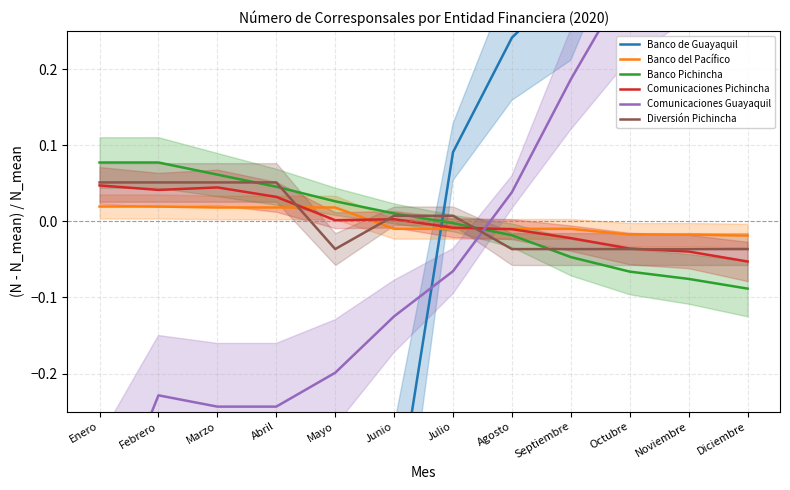

Reading right to left, extract all data points from this chart.

Banco de Guayaquil: Diciembre=1.4	Noviembre=0.9	Octubre=0.6	Septiembre=0.3	Agosto=0.2	Julio=0.1	Junio=-0.4	Mayo=-0.5	Abril=-0.6	Marzo=-0.6	Febrero=-0.6	Enero=-0.7
Banco del Pacífico: Diciembre=-0.0	Noviembre=-0.0	Octubre=-0.0	Septiembre=-0.0	Agosto=-0.0	Julio=-0.0	Junio=-0.0	Mayo=0.0	Abril=0.0	Marzo=0.0	Febrero=0.0	Enero=0.0
Banco Pichincha: Diciembre=-0.1	Noviembre=-0.1	Octubre=-0.1	Septiembre=-0.0	Agosto=-0.0	Julio=-0.0	Junio=0.0	Mayo=0.0	Abril=0.0	Marzo=0.1	Febrero=0.1	Enero=0.1
Comunicaciones Pichincha: Diciembre=-0.1	Noviembre=-0.0	Octubre=-0.0	Septiembre=-0.0	Agosto=-0.0	Julio=-0.0	Junio=0.0	Mayo=0.0	Abril=0.0	Marzo=0.0	Febrero=0.0	Enero=0.0
Comunicaciones Guayaquil: Diciembre=0.6	Noviembre=0.4	Octubre=0.3	Septiembre=0.2	Agosto=0.0	Julio=-0.1	Junio=-0.1	Mayo=-0.2	Abril=-0.2	Marzo=-0.2	Febrero=-0.2	Enero=-0.4
Diversión Pichincha: Diciembre=-0.0	Noviembre=-0.0	Octubre=-0.0	Septiembre=-0.0	Agosto=-0.0	Julio=0.0	Junio=0.0	Mayo=-0.0	Abril=0.1	Marzo=0.1	Febrero=0.1	Enero=0.1